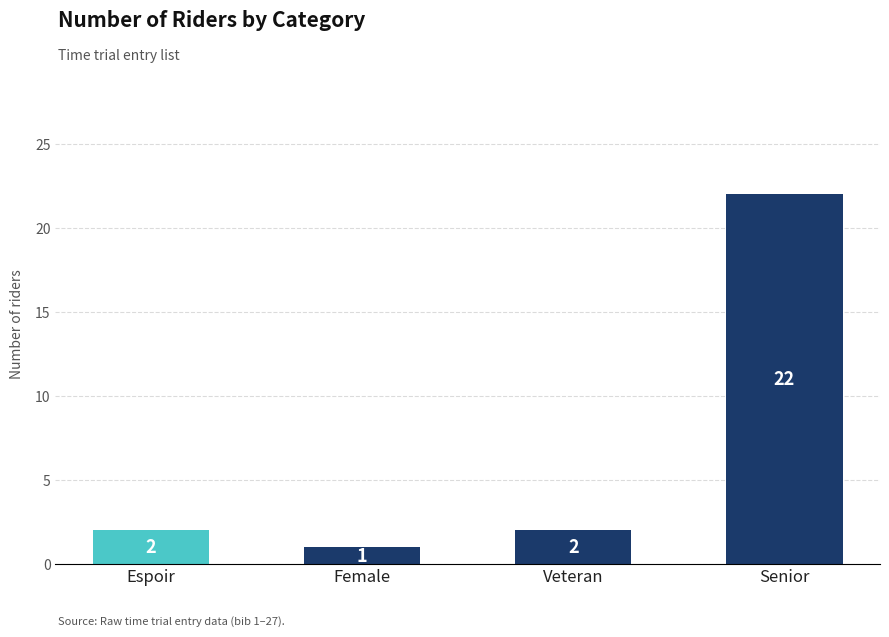

What is the minimum value shown in the chart?

1